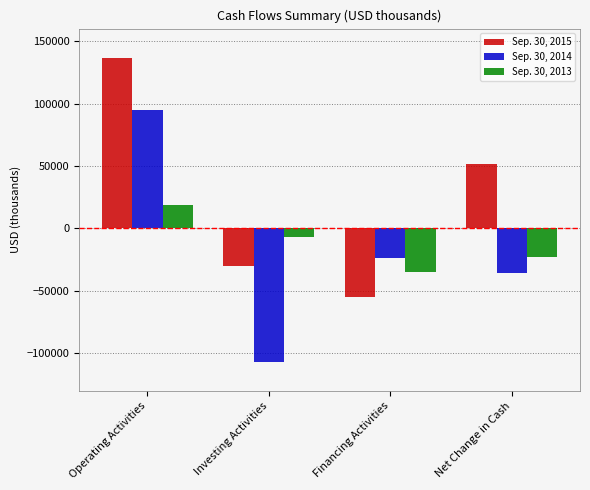

What position from the left is Financing Activities?

3